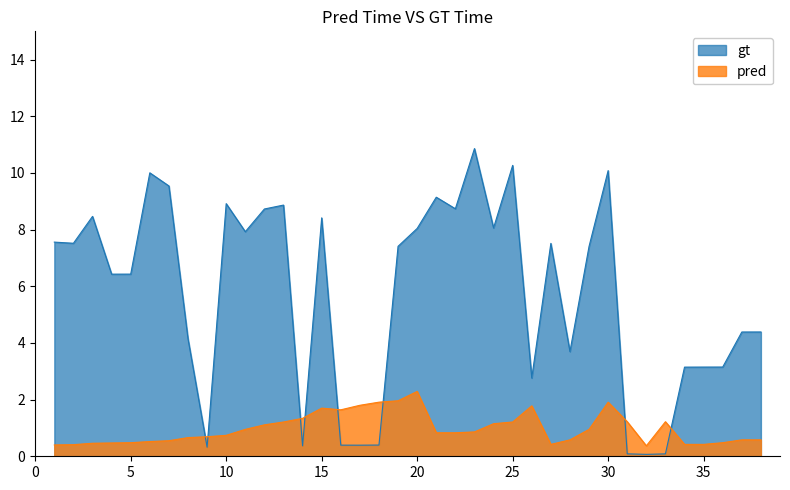

Which series has the largest range (max minus min)?

gt